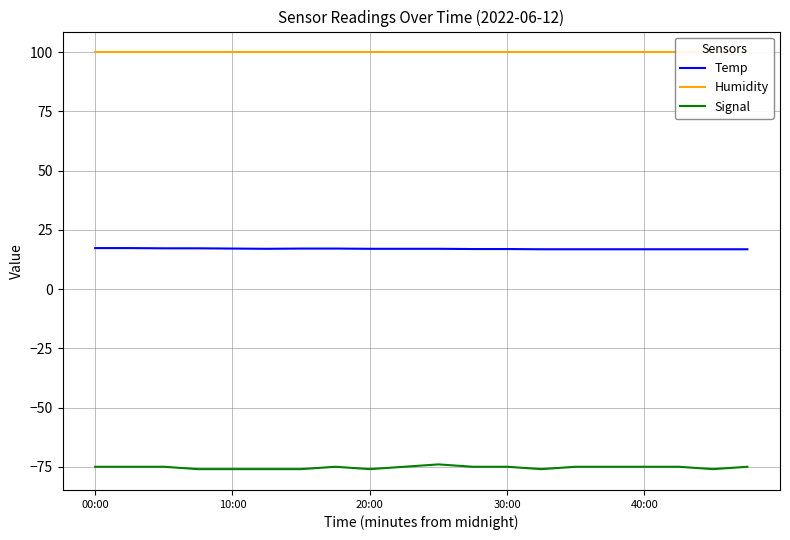

What is the average value of the Humidity series?

99.9